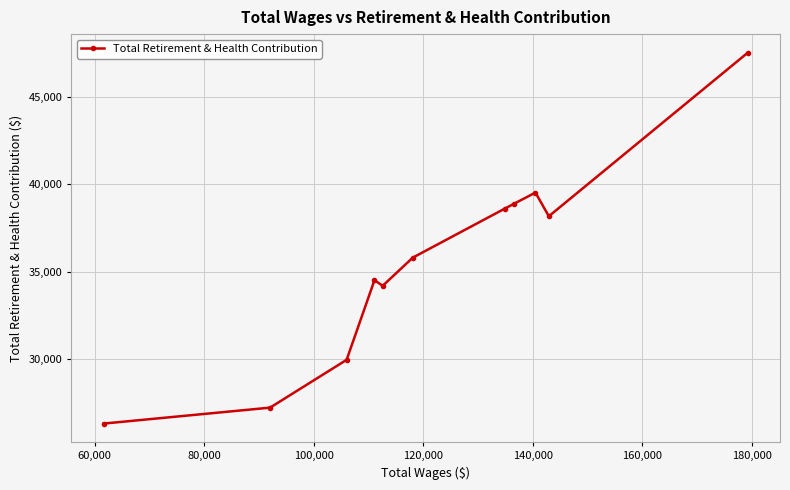

What is the value of the 11th point from the left?

47553